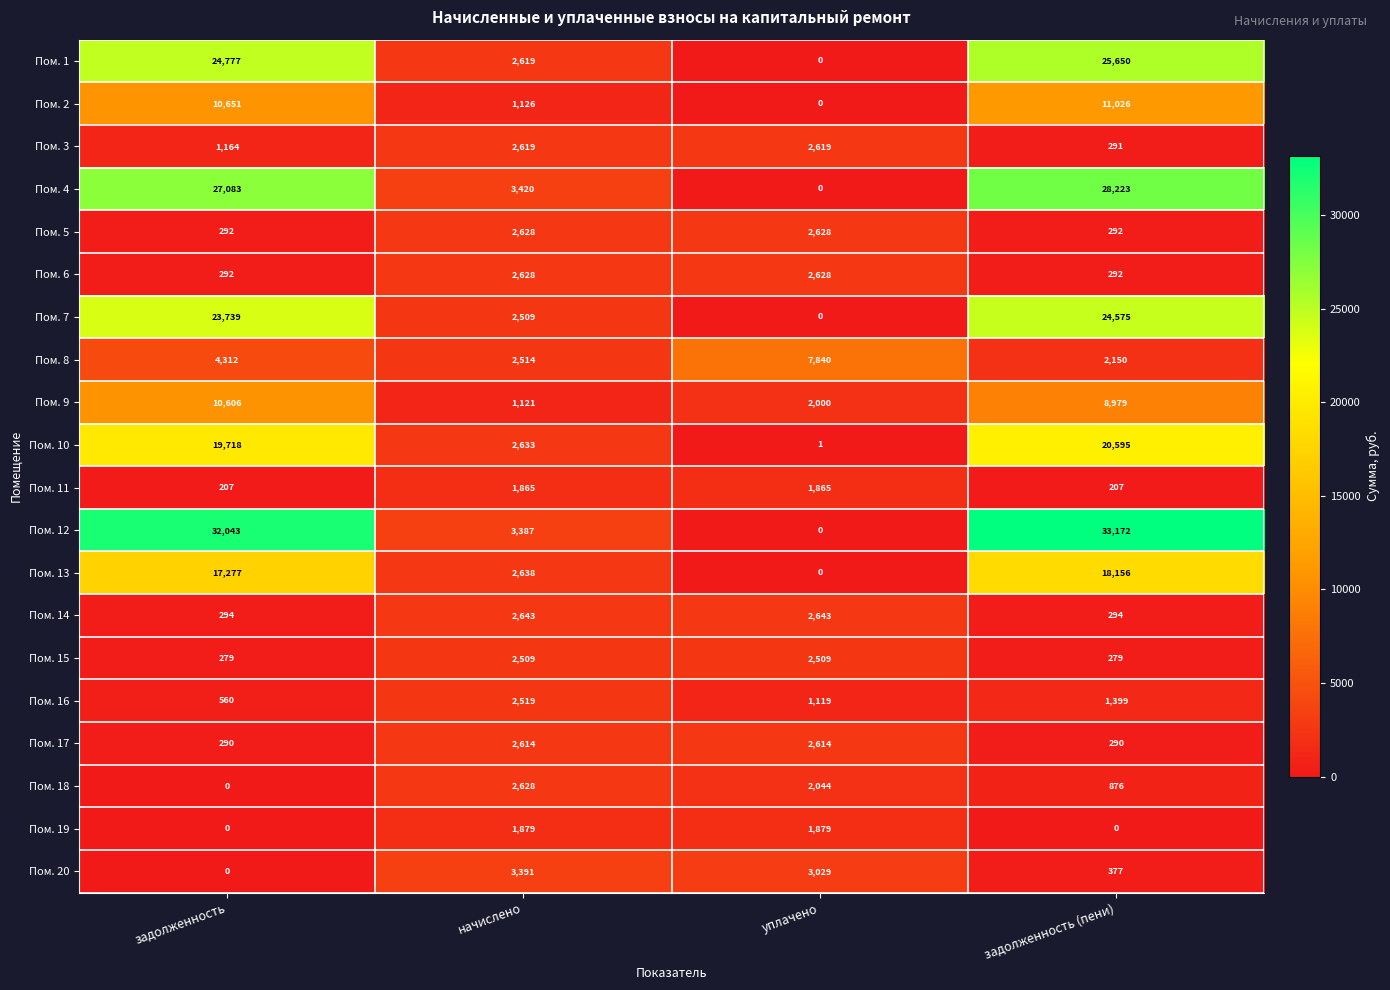

Between начислено and уплачено, which series saw the biggest shift?

Пом. 8